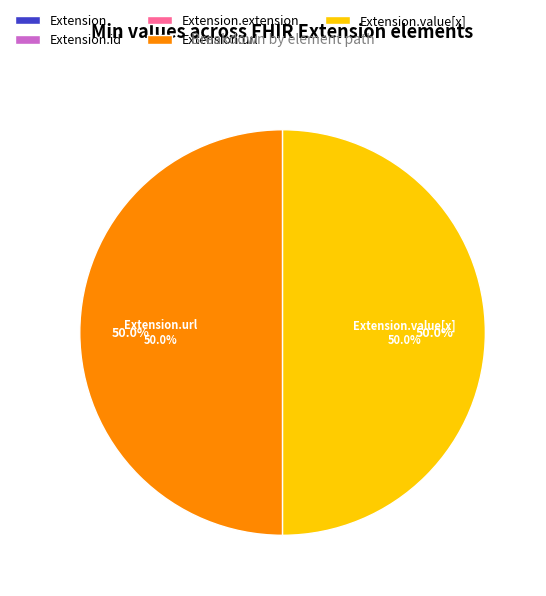

Is there any slice that represents more than half of the pie?

No